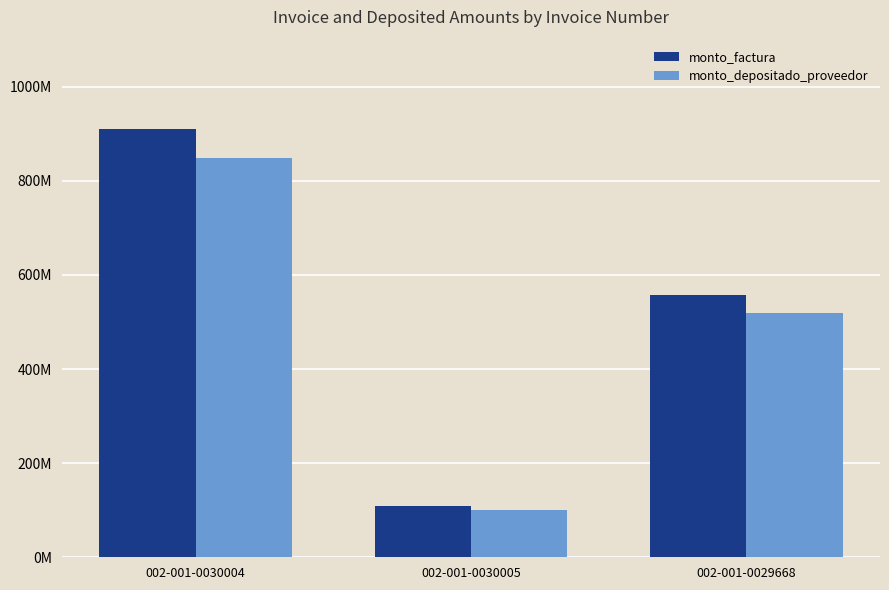

Which category has the lowest value across all series?

002-001-0030005